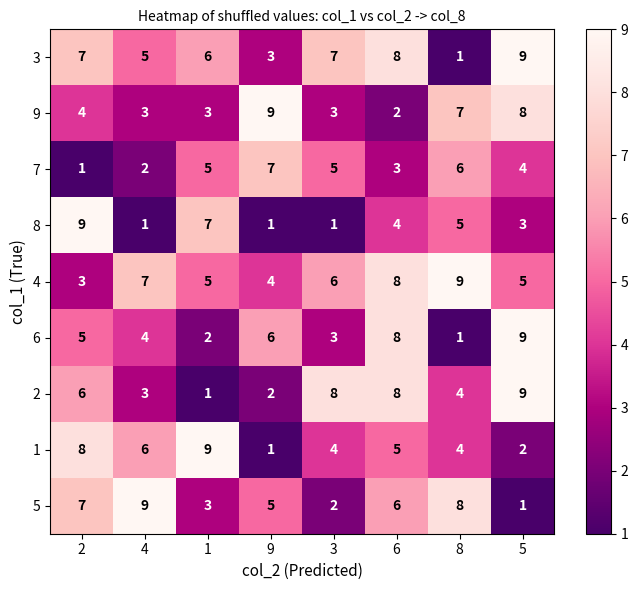

What is the difference between the highest and lowest values at 1?

8